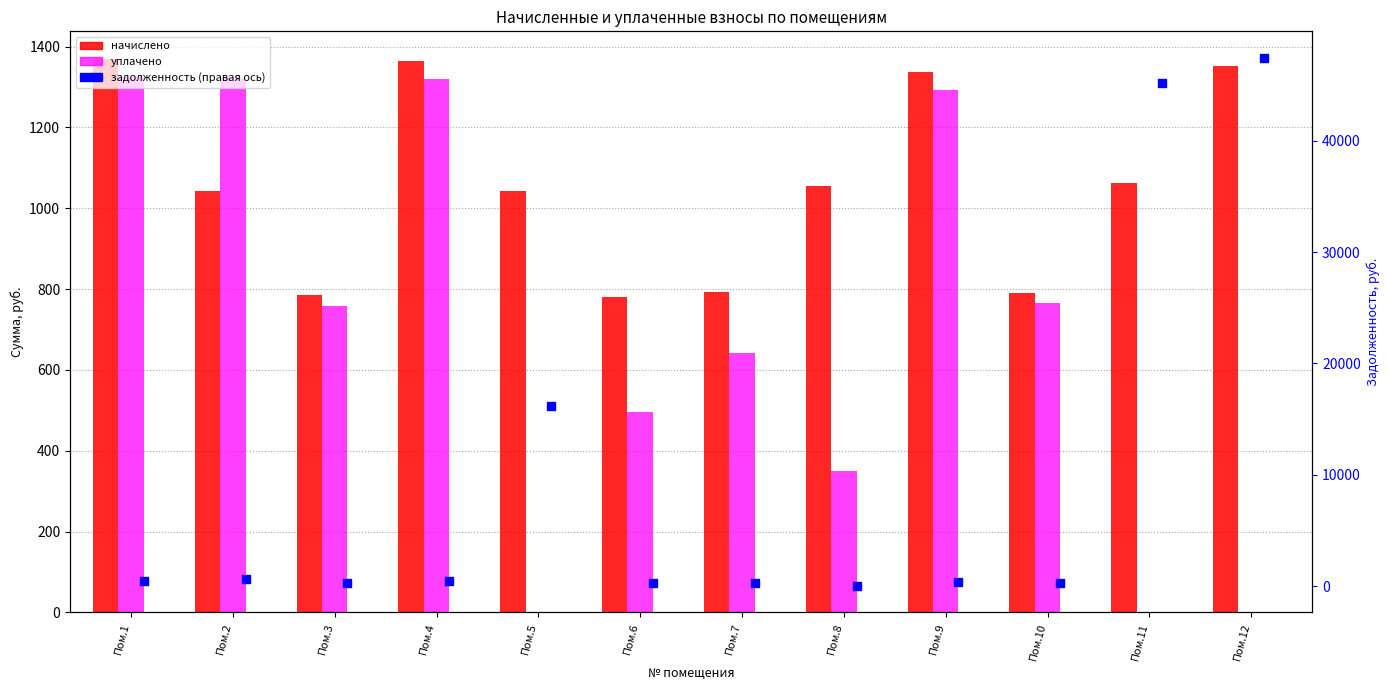

Which series reaches the minimum Y coordinate?

уплачено